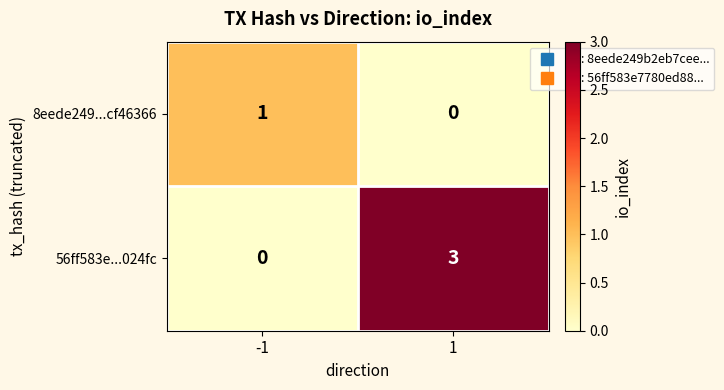

What is the difference between the maximum and minimum values in the 56ff583e...024fc series?

3